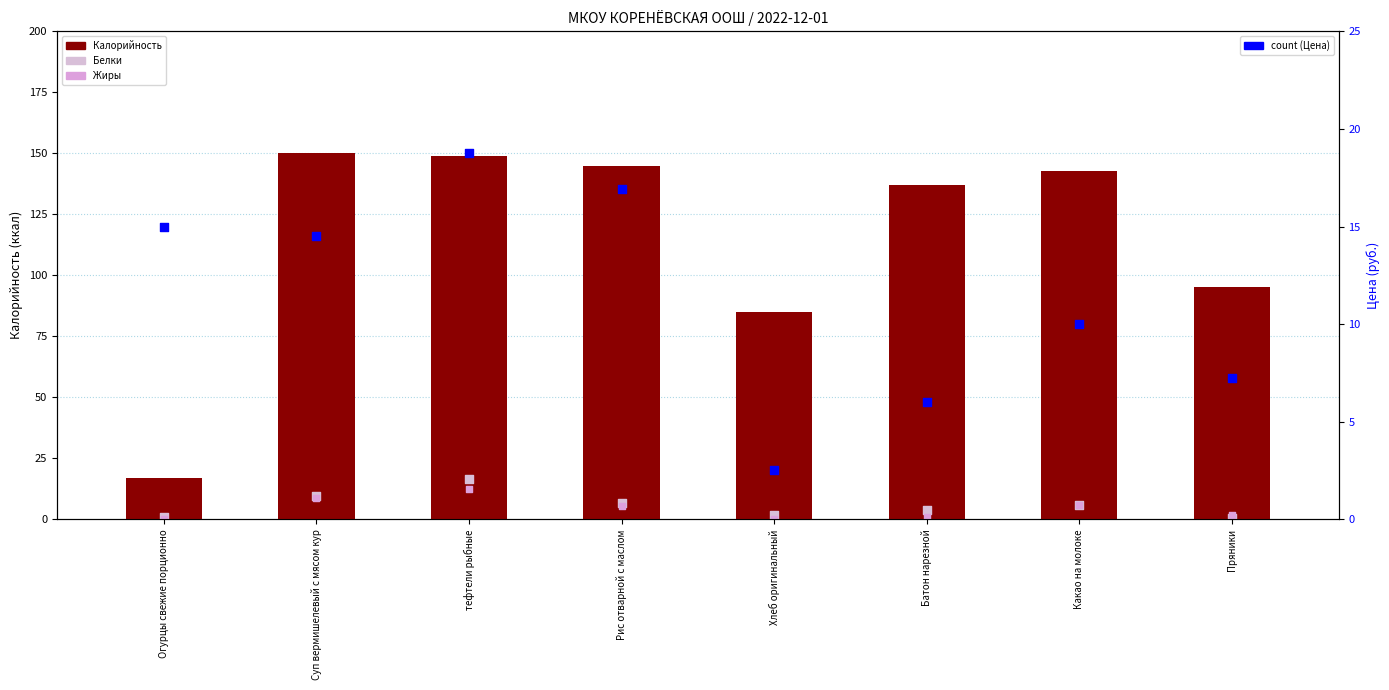

At how many categories does at least one series exceed 51?

7